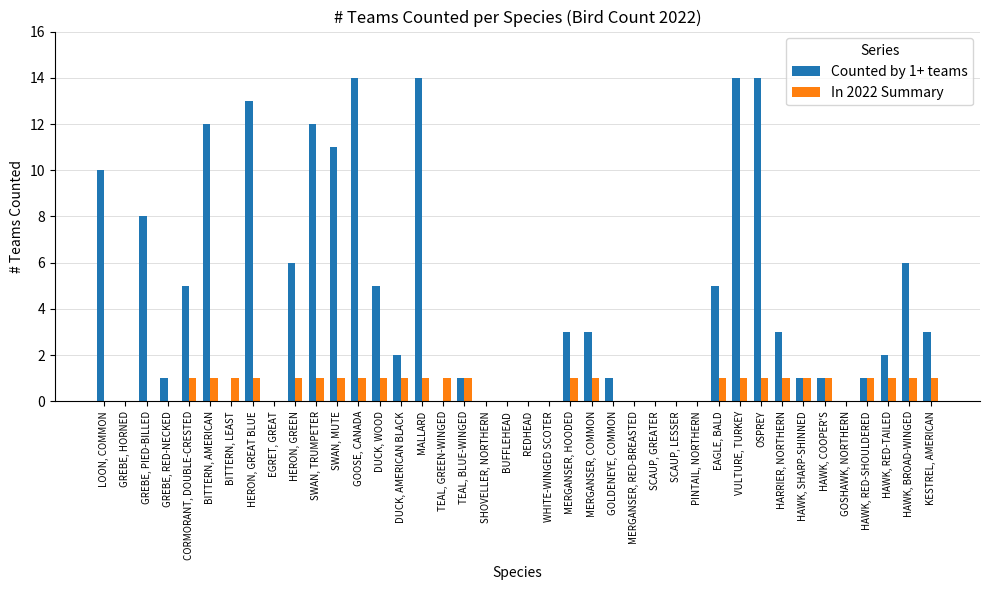

True or false: Counted by 1+ teams has a value of 7 at SCAUP, GREATER.

False